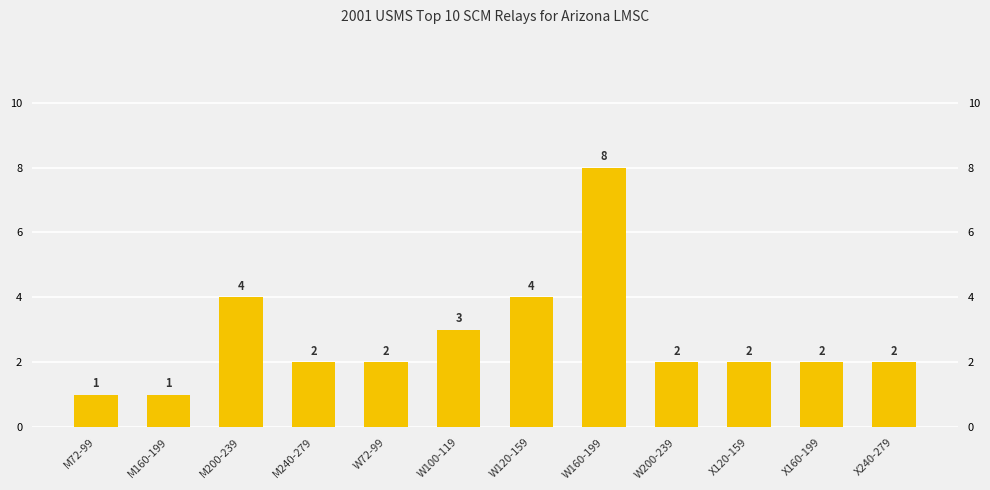

List the labels in order of value, smallest first.

M72-99, M160-199, M240-279, W72-99, W200-239, X120-159, X160-199, X240-279, W100-119, M200-239, W120-159, W160-199